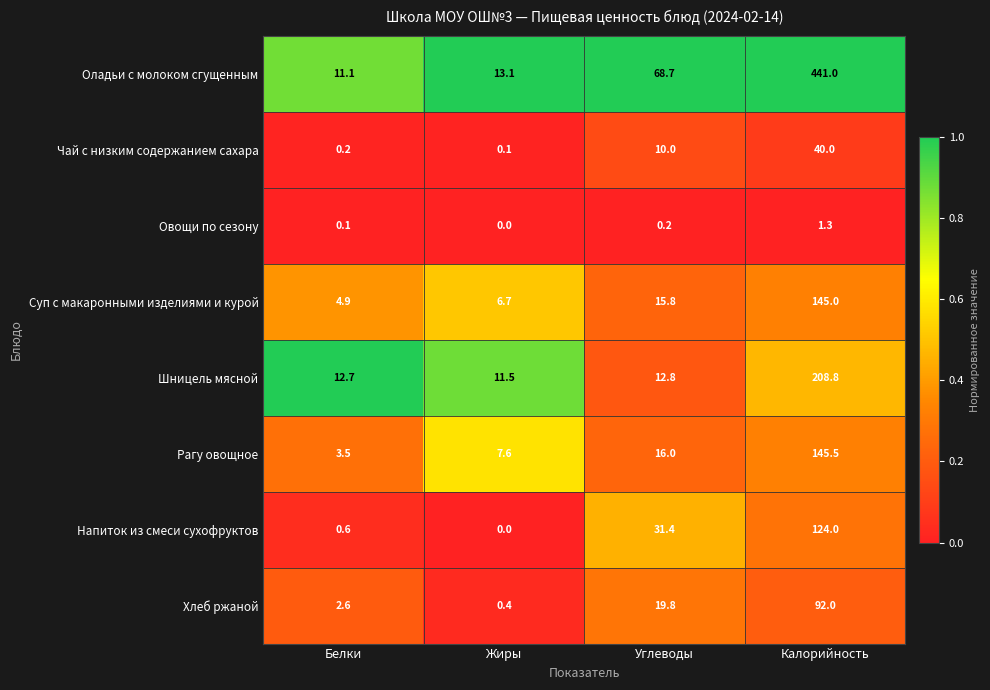

What is the spread (max minus min) of values at Жиры?

13.1